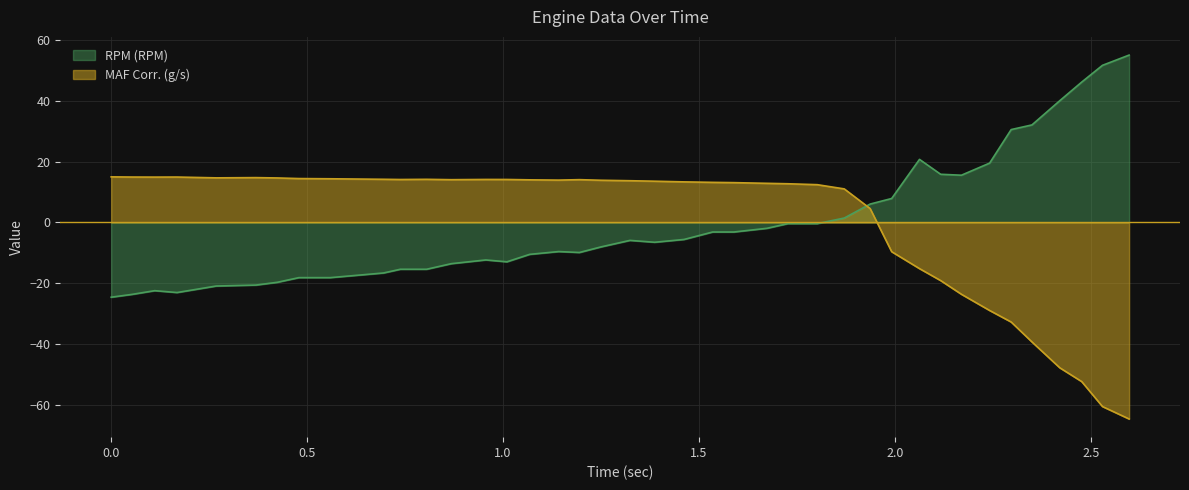

Reading right to left, what are all the values shown in this chart?

MAF Corr. (g/s): 2.598=-64.6	2.53=-60.6	2.477=-52.3	2.421=-47.8	2.35=-39.3	2.297=-32.8	2.242=-29.0	2.17=-23.6	2.117=-19.1	2.063=-15.2	1.992=-9.6	1.937=4.6	1.871=11.0	1.802=12.4	1.727=12.7	1.674=12.9	1.589=13.1	1.535=13.2	1.462=13.3	1.387=13.6	1.324=13.7	1.25=13.9	1.195=14.1	1.142=13.9	1.068=14.0	1.01=14.1	0.956=14.1	0.868=14.1	0.805=14.2	0.738=14.1	0.695=14.2	0.559=14.4	0.479=14.4	0.424=14.6	0.369=14.7	0.268=14.7	0.168=14.9	0.111=14.9	0.053=14.9	0.0=15.0
RPM (RPM): 2.598=55.1	2.53=51.7	2.477=46.2	2.421=40.0	2.35=32.1	2.297=30.5	2.242=19.5	2.17=15.5	2.117=15.8	2.063=20.7	1.992=7.9	1.937=6.0	1.871=1.4	1.802=-0.4	1.727=-0.4	1.674=-1.9	1.589=-3.1	1.535=-3.1	1.462=-5.6	1.387=-6.5	1.324=-5.9	1.25=-8.0	1.195=-9.9	1.142=-9.6	1.068=-10.5	1.01=-12.9	0.956=-12.3	0.868=-13.6	0.805=-15.4	0.738=-15.4	0.695=-16.6	0.559=-18.2	0.479=-18.2	0.424=-19.7	0.369=-20.6	0.268=-20.9	0.168=-23.1	0.111=-22.4	0.053=-23.7	0.0=-24.6